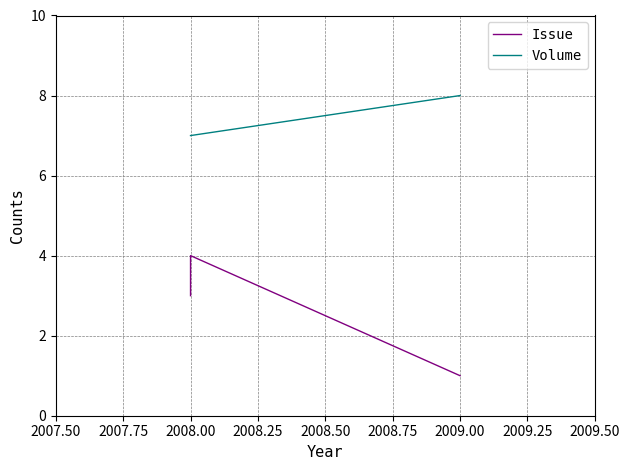

The value of Volume at 2008.00 is 12. True or false?

False